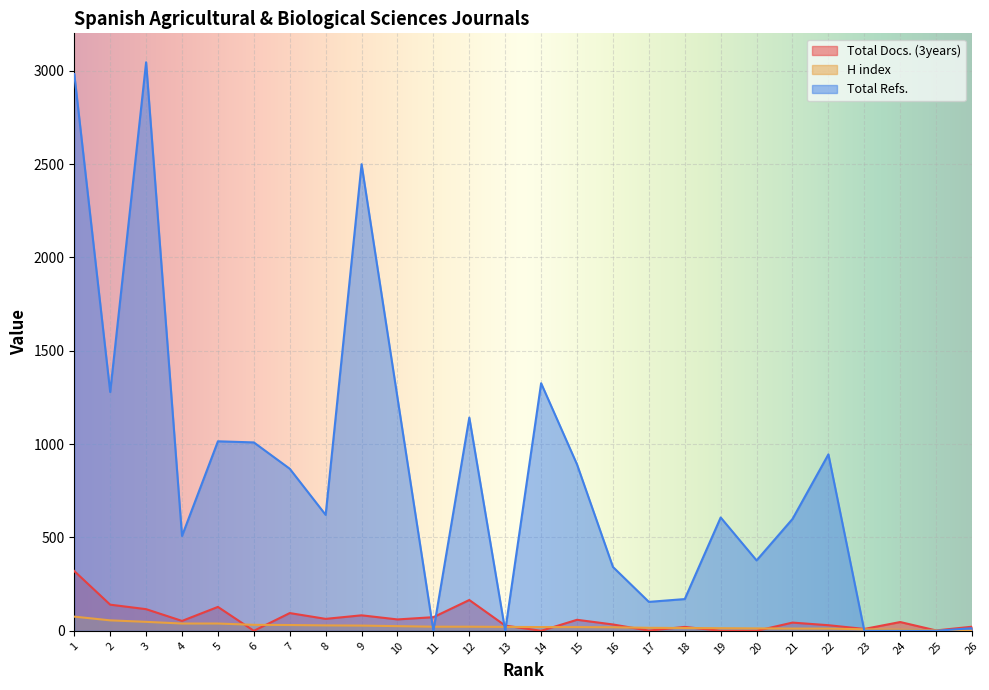

What is the total value across all series at 15?

970